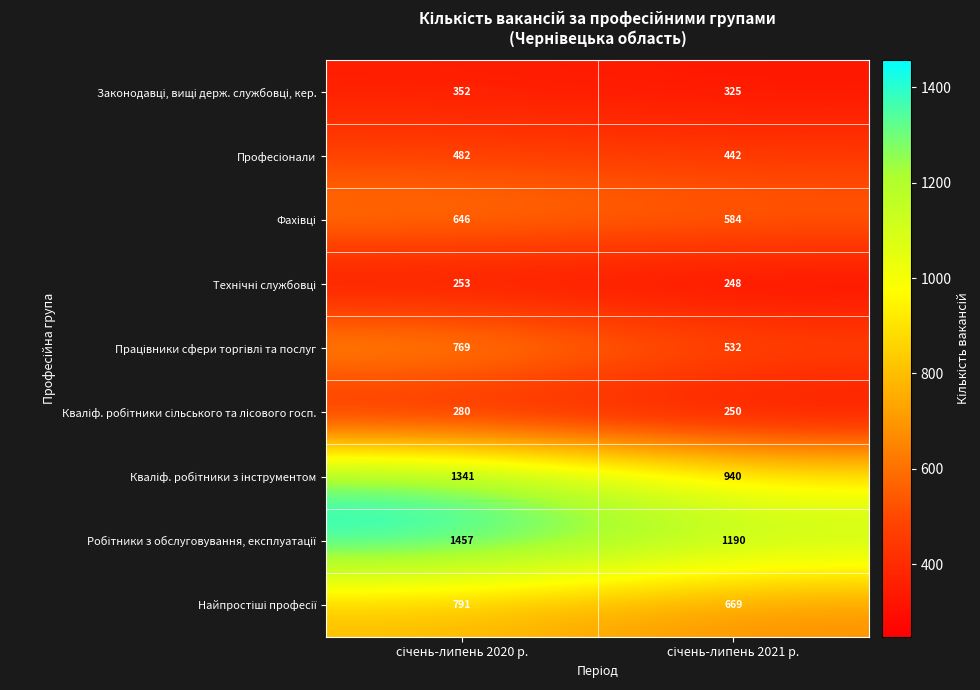

What is the smallest value displayed?

248